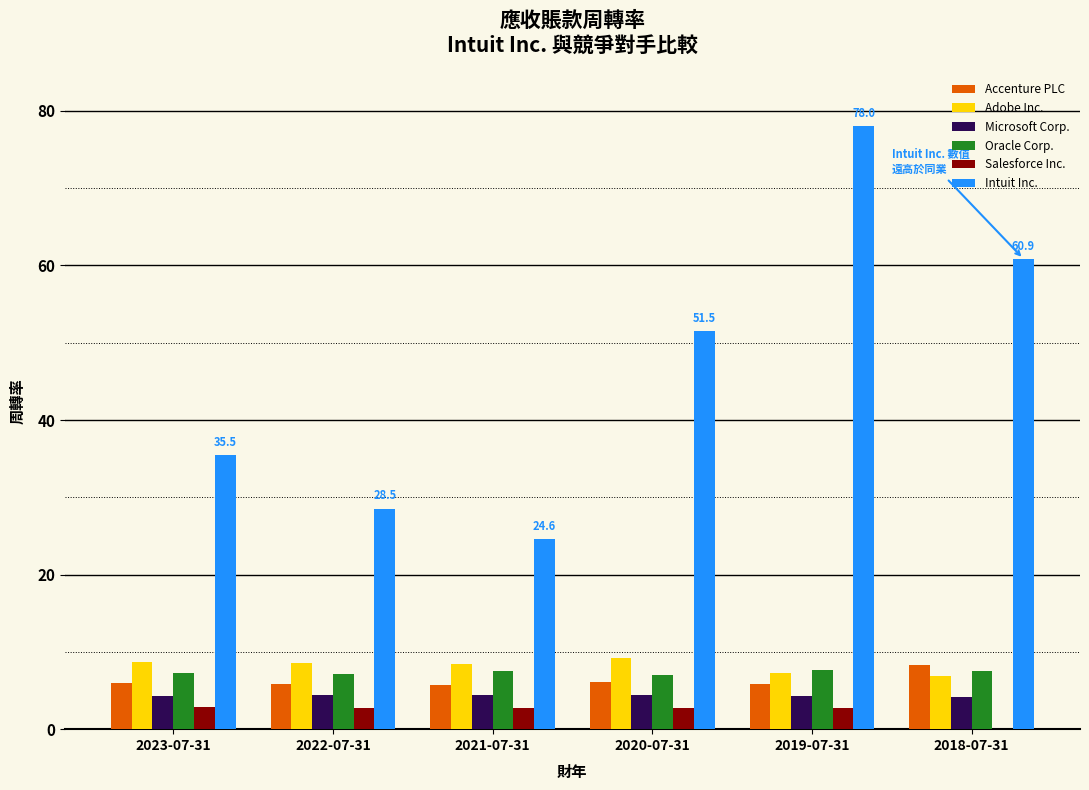

Is it true that Intuit Inc. equals 42.5 at 2022-07-31?

False